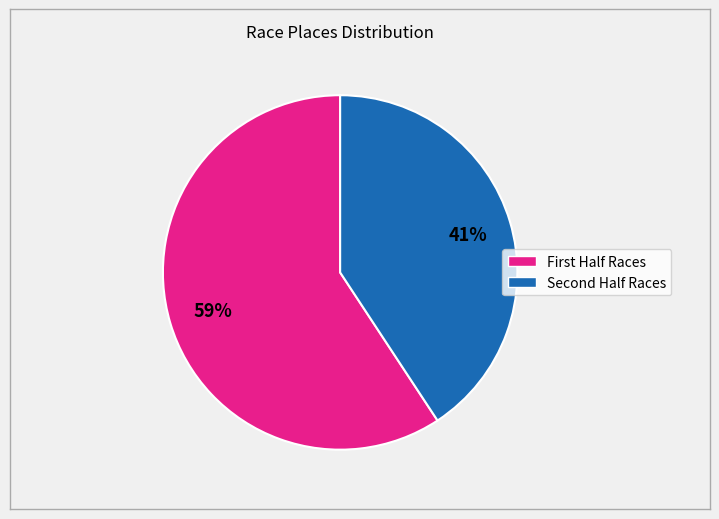

Count the number of slices in the pie.

2